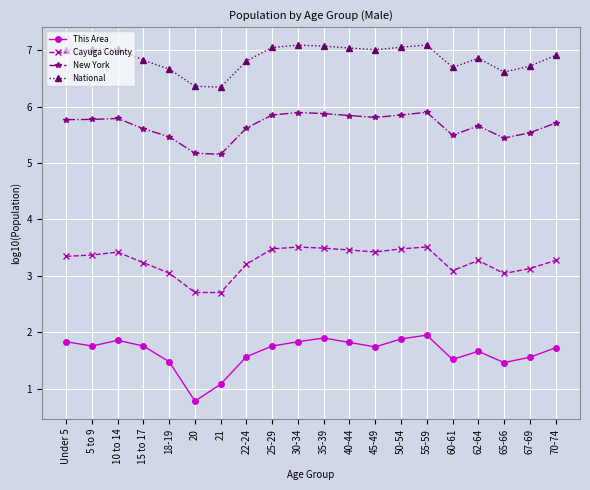

True or false: New York has more than 2 interior local peaks.

True